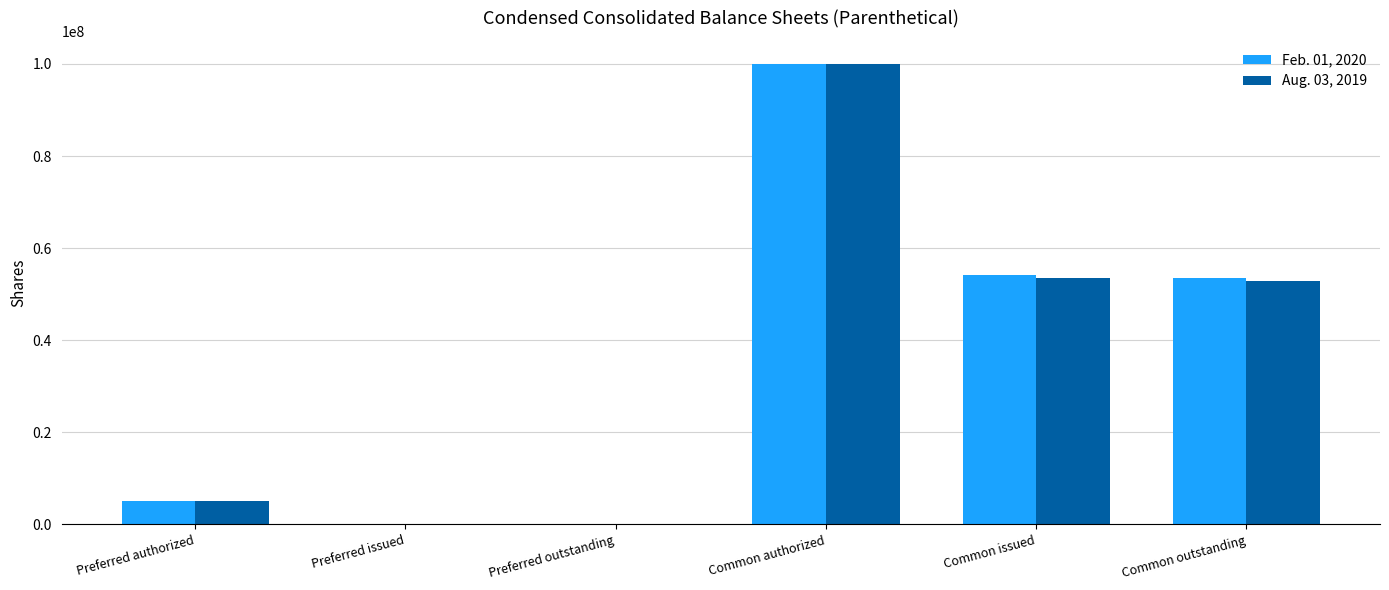

Is the value of Aug. 03, 2019 at Preferred issued greater than the value of Feb. 01, 2020 at Common outstanding?

No